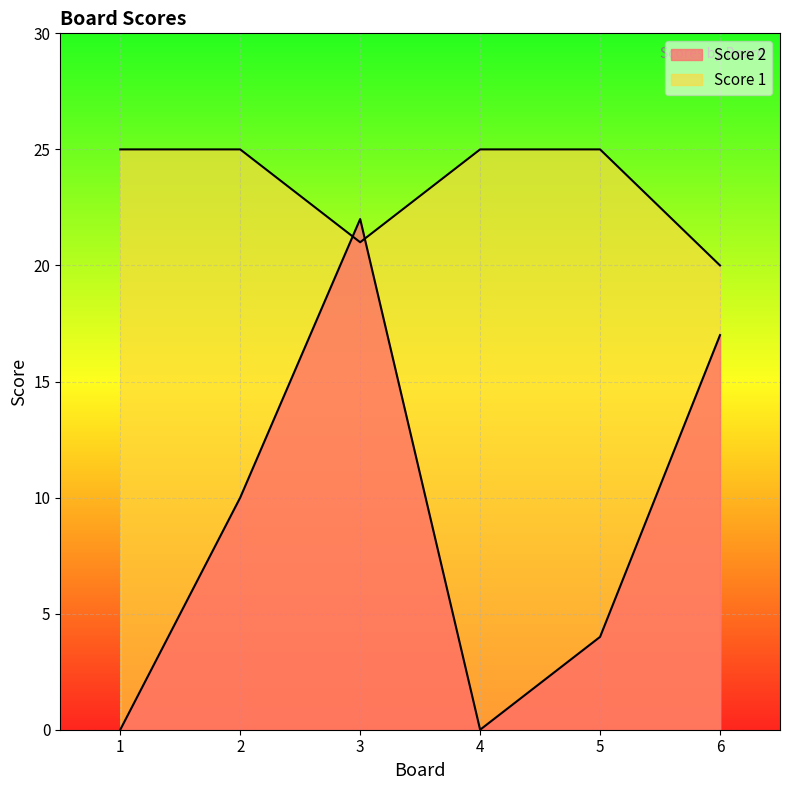

What is the sum of the Score 1 values at 5 and 3?

46